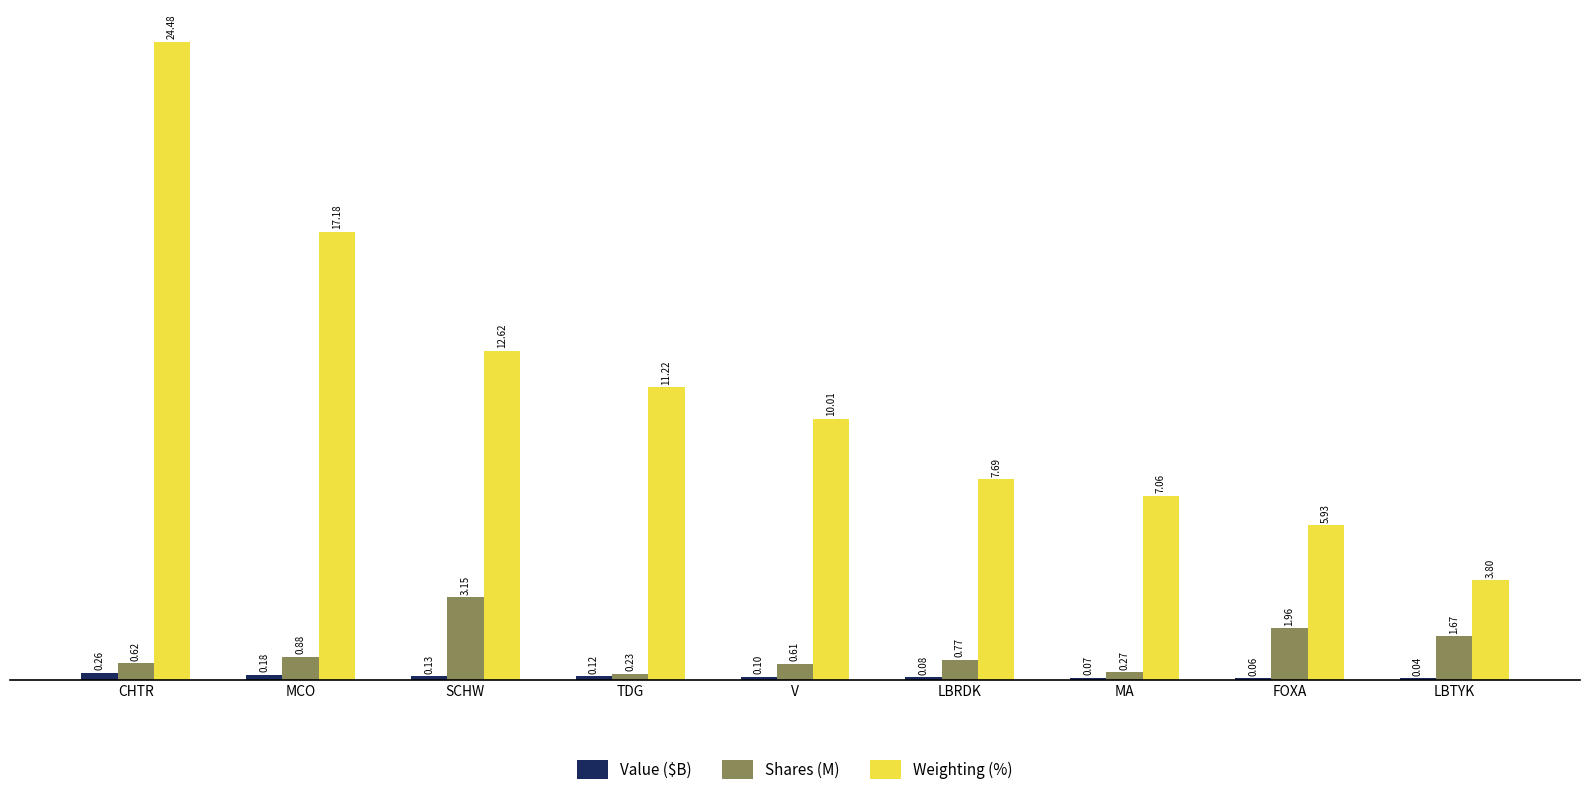

Which label corresponds to the largest value in the chart?

CHTR